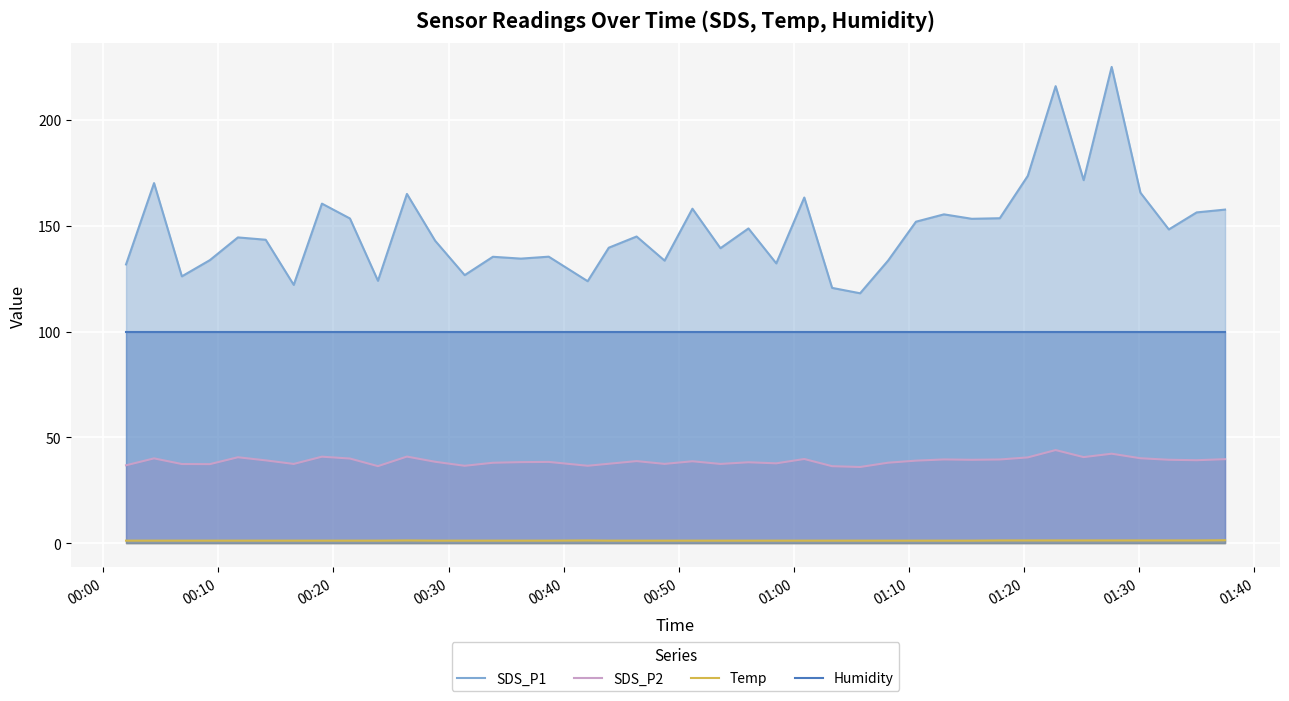

Which series has the largest total across all categories?

SDS_P1